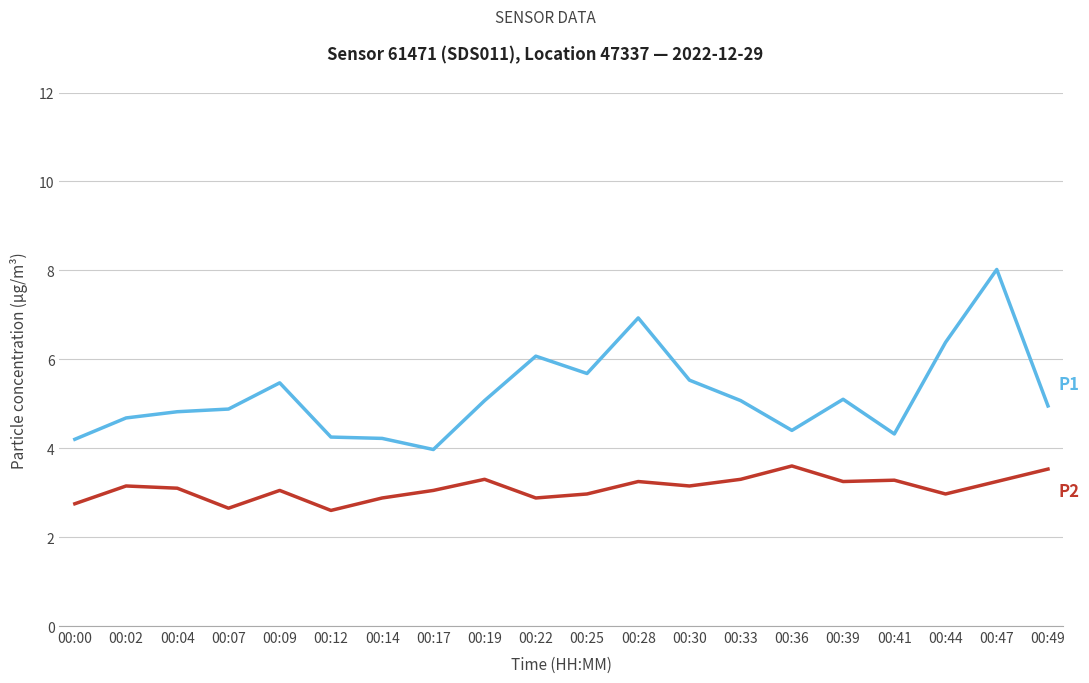

At which category is the sum across all series the highest?

00:47